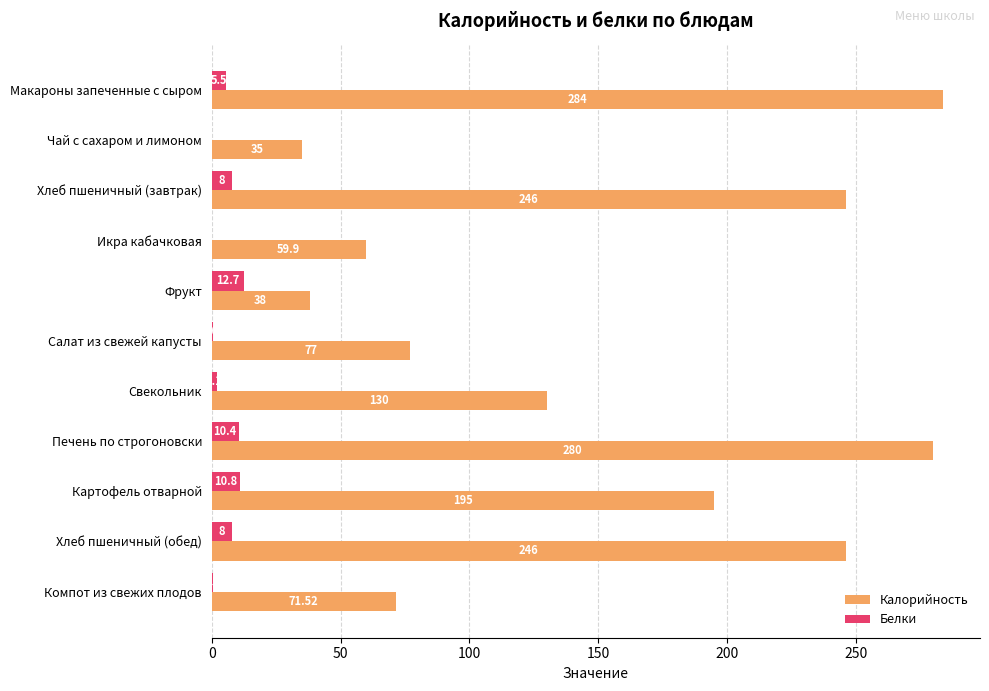

At which category does the chart reach its peak across all series?

Макароны запеченные с сыром